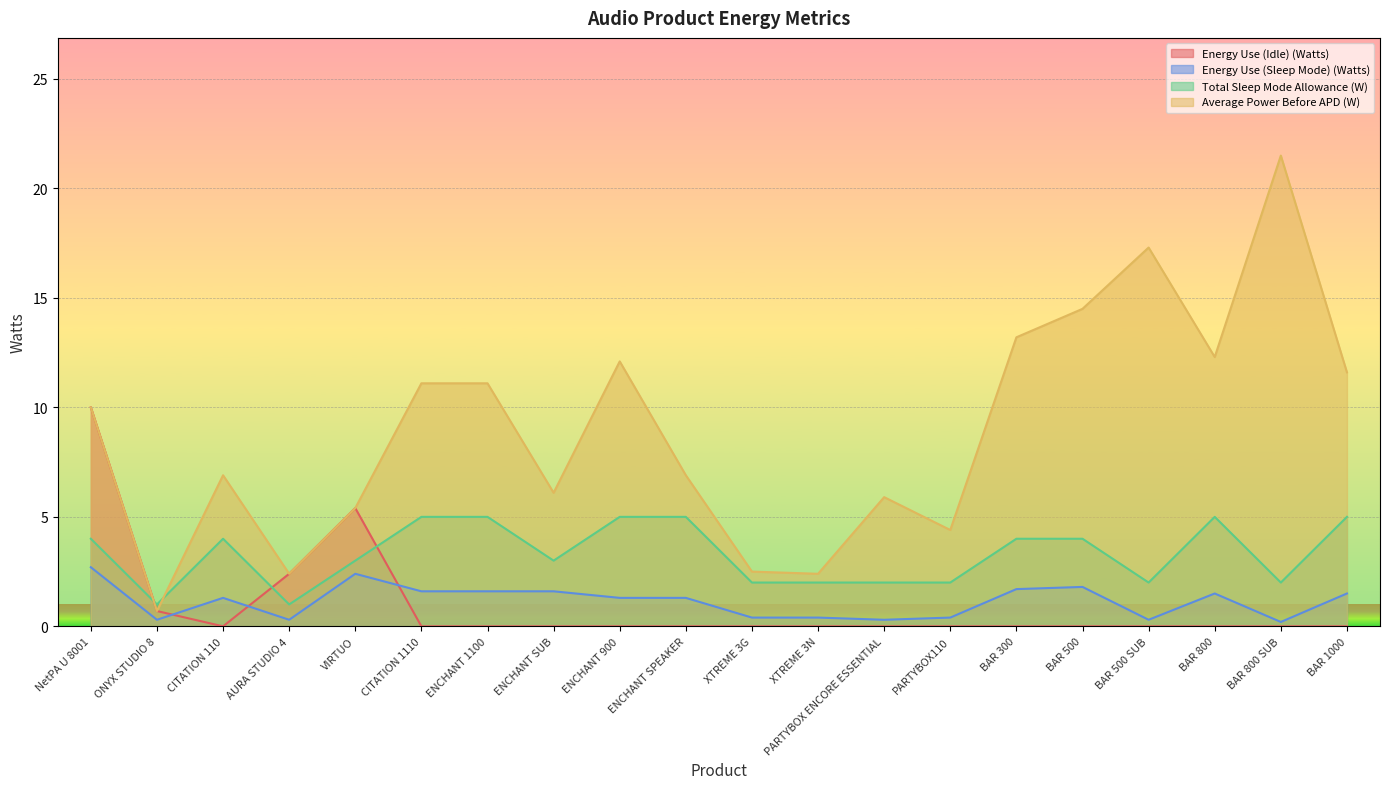

Which label corresponds to the largest value in the chart?

BAR 800 SUB